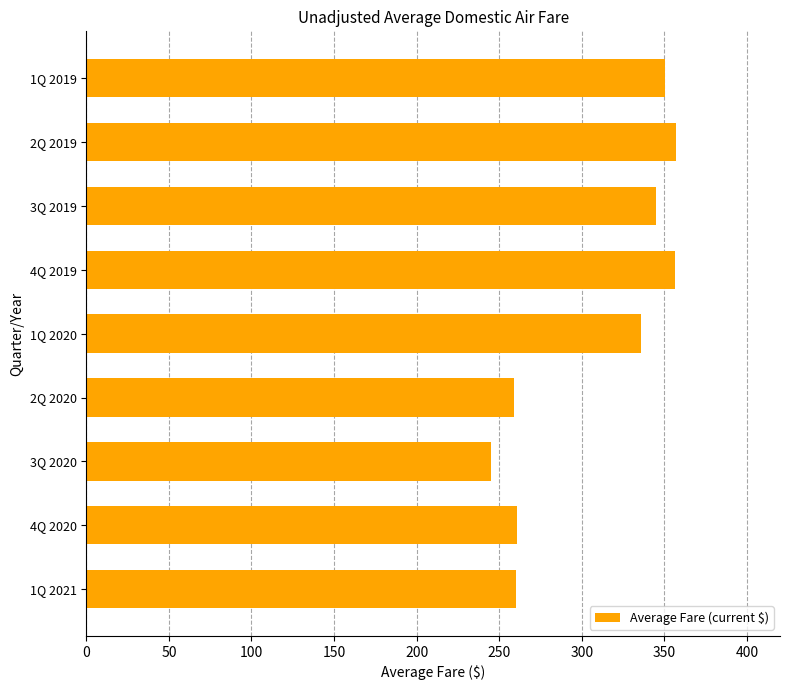

What is the sum of all values?

2770.0